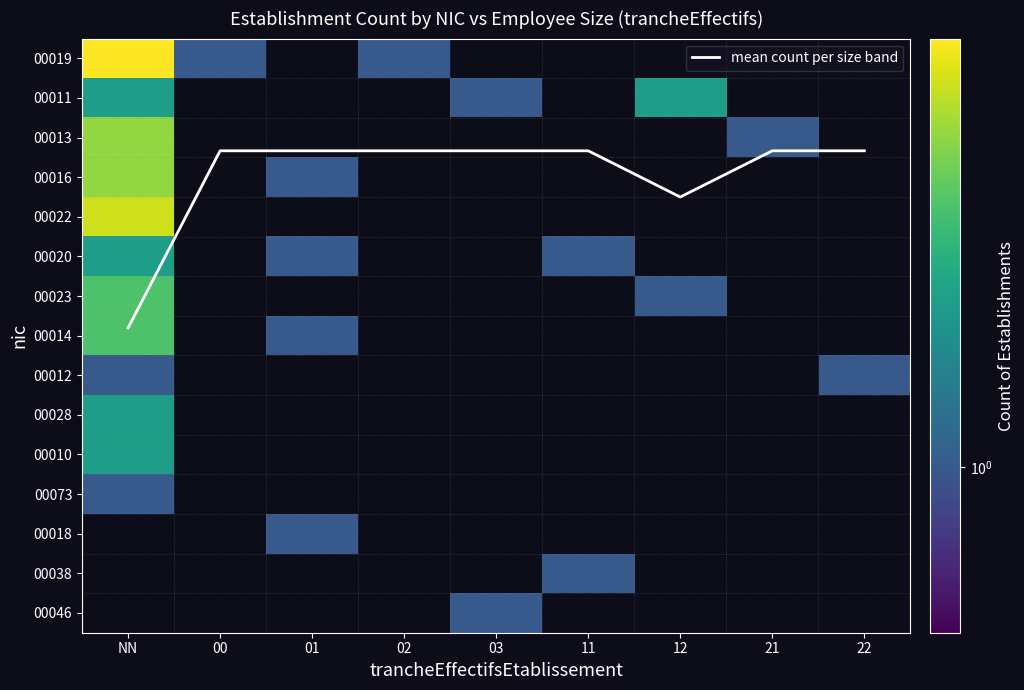

Which series has the largest total across all categories?

mean count per size band